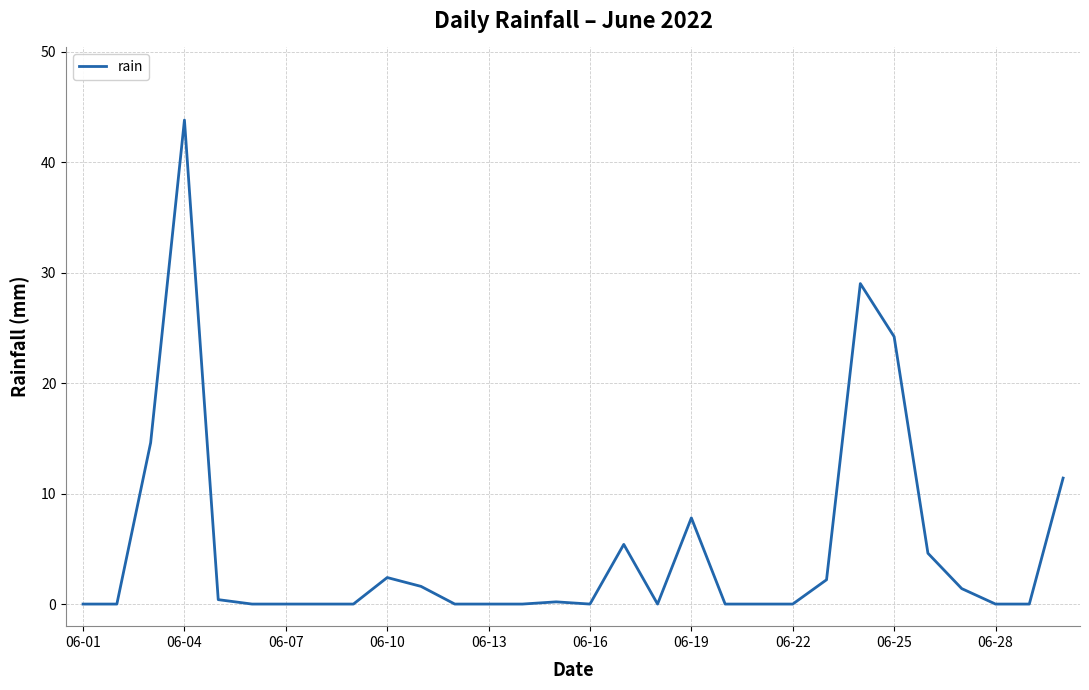

What is the difference between the maximum and minimum values?

43.8